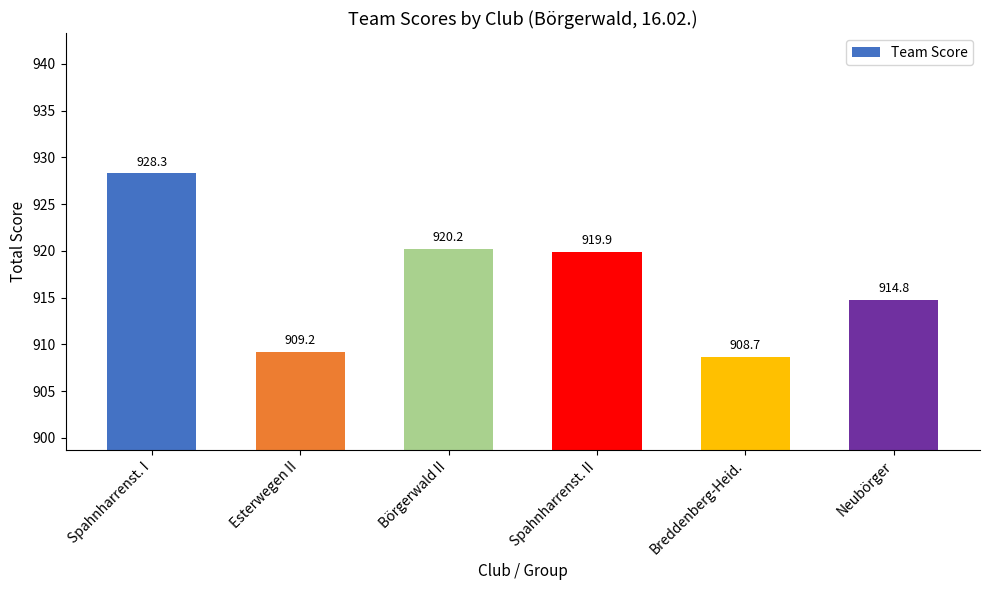

Where is the data nearest to the value 918?

Spahnharrenst. II